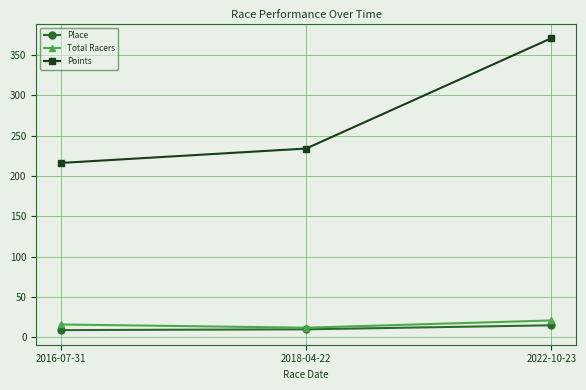

At how many categories does at least one series exceed 209?

3